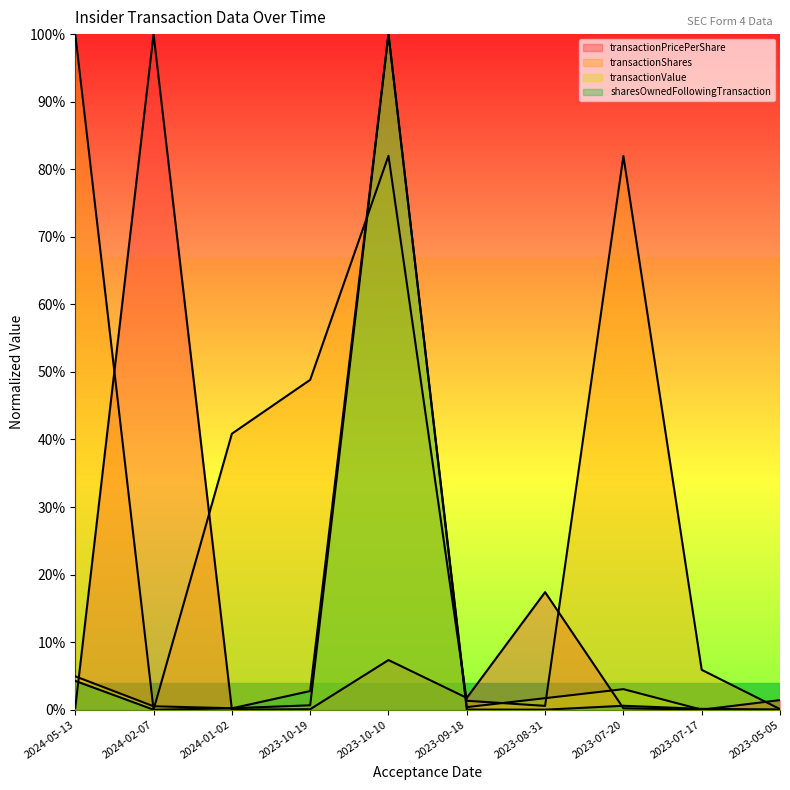

Which series has the widest spread of values?

transactionPricePerShare